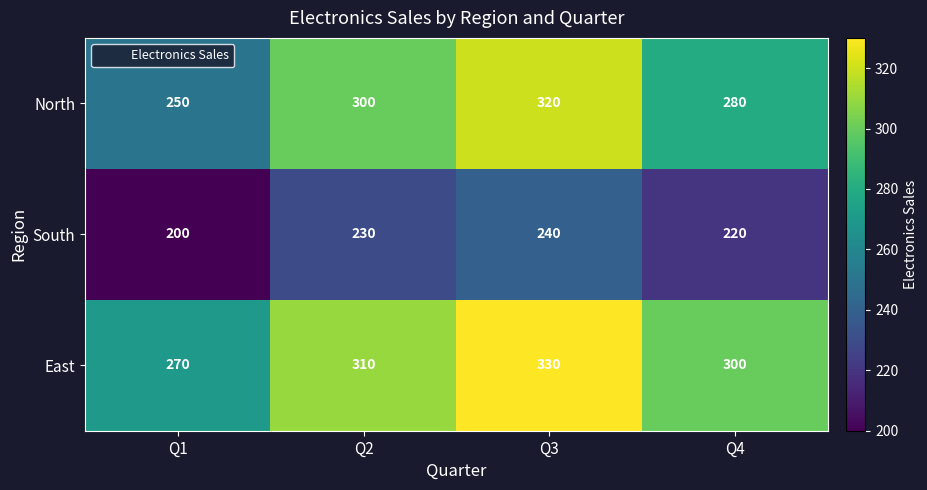

At which category does the chart reach its peak across all series?

Q3